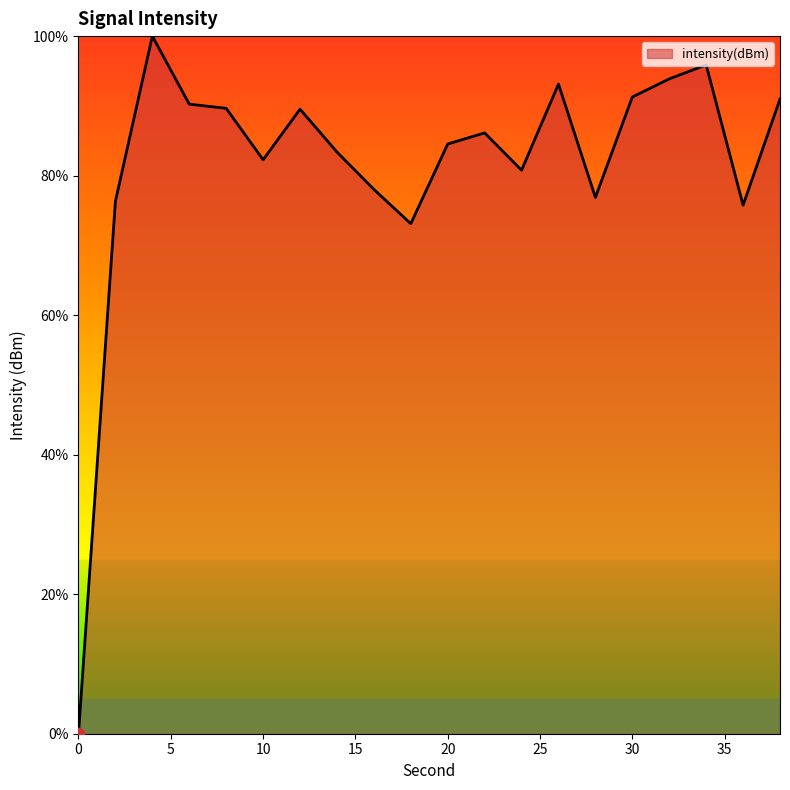

What is the difference between the maximum and minimum values?

100.0